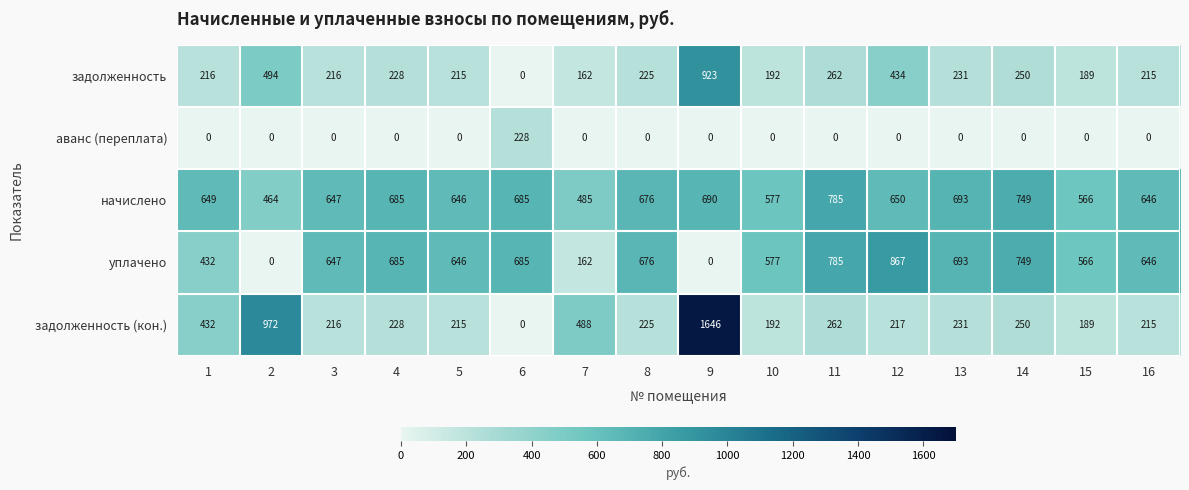

What is the sum of all уплачено values?

8816